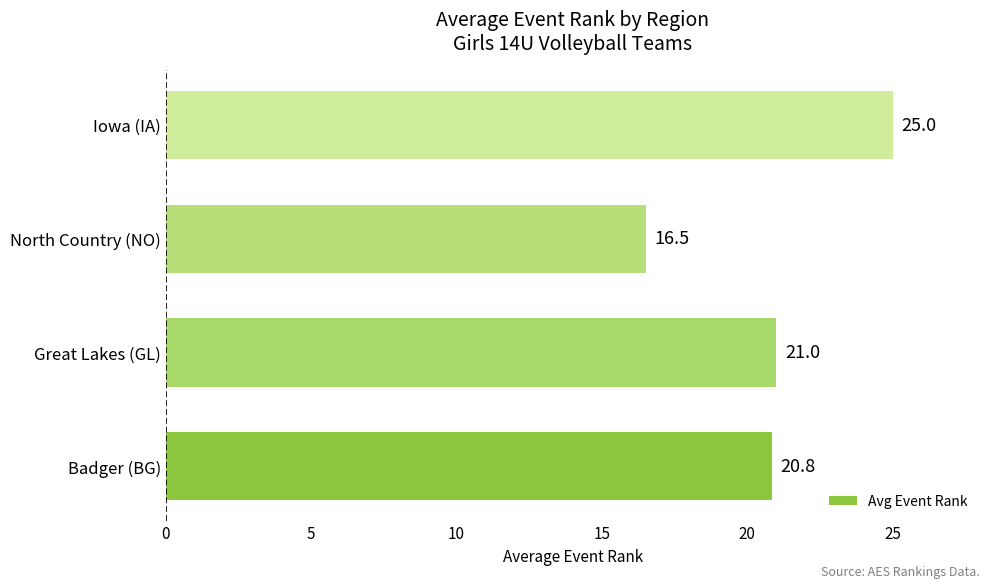

Which category has the highest value across all series?

Iowa (IA)